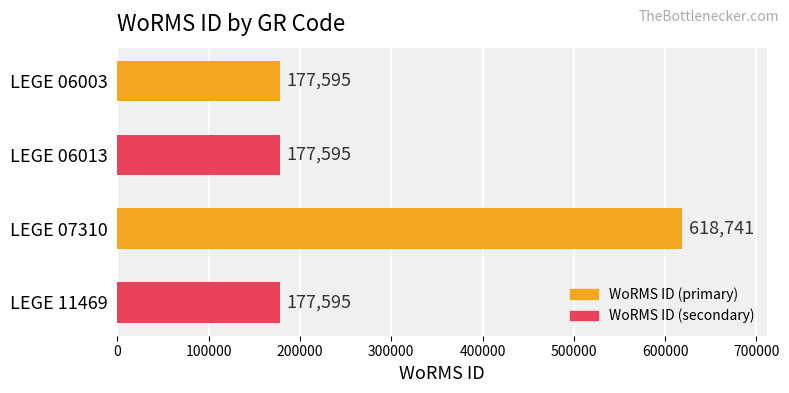

What is the sum of the values at LEGE 06003 and LEGE 07310?

796336